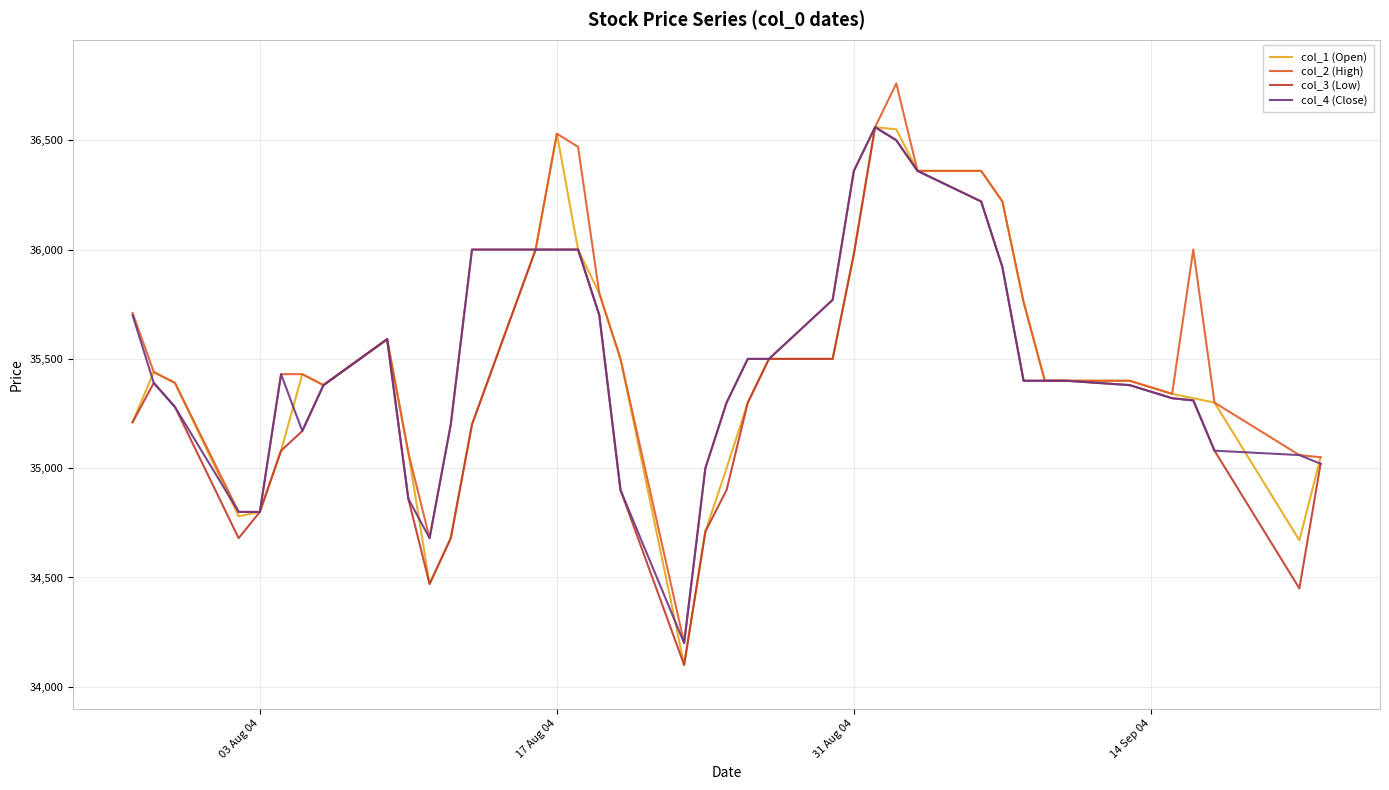

What is the maximum value for col_4 (Close)?

36560